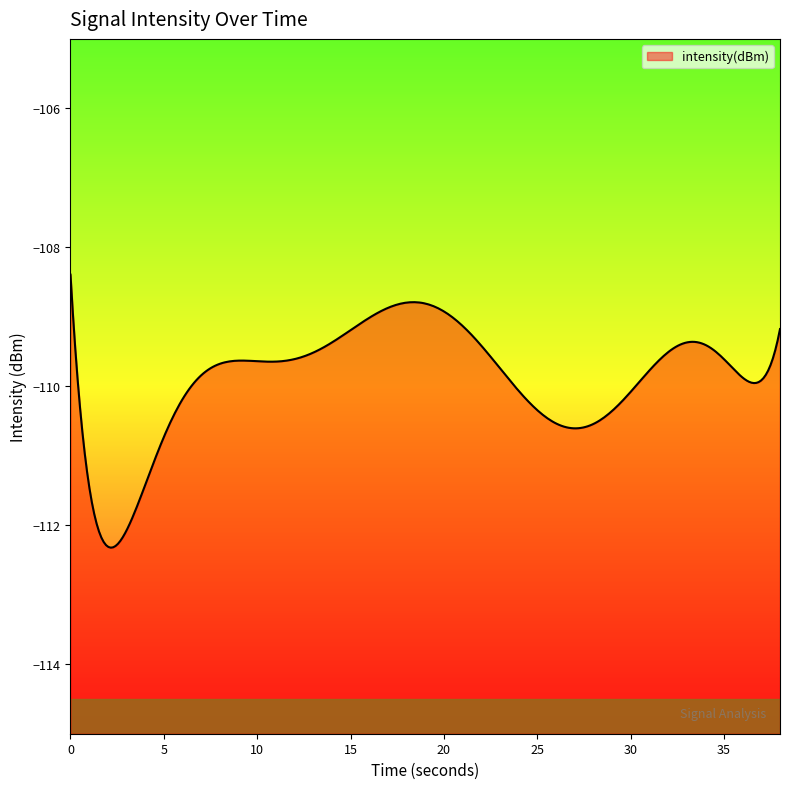

Does the chart display data point markers on the line(s)?

No